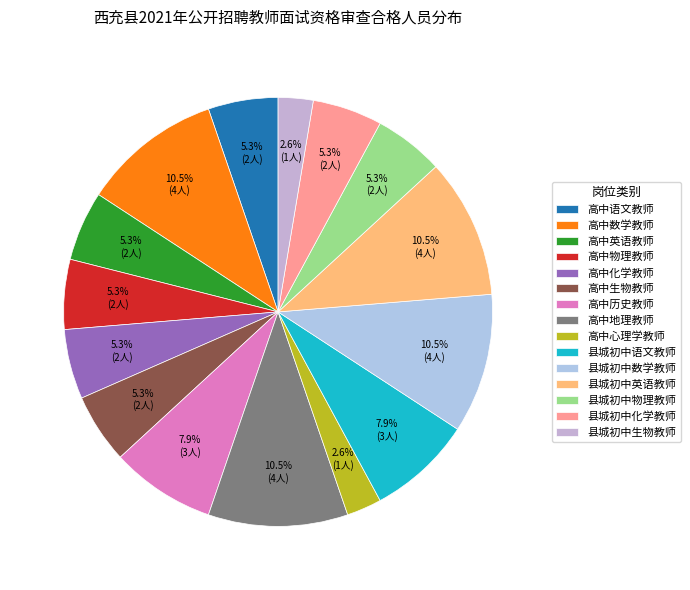

Which has a higher value, 县城初中数学教师 or 高中英语教师?

县城初中数学教师